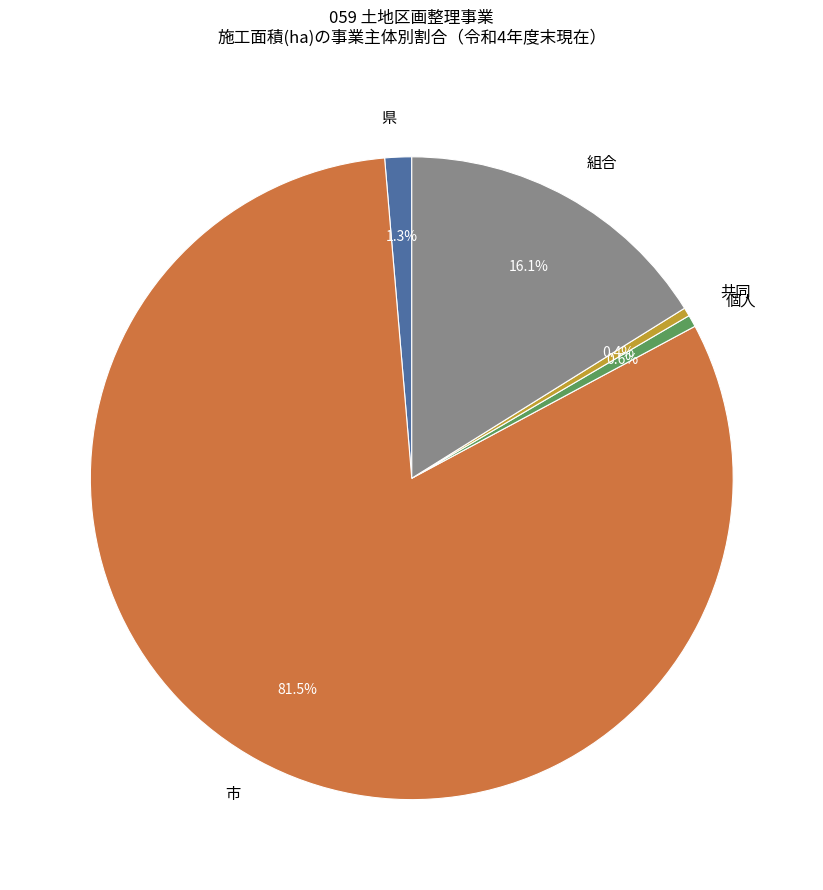

Between 共同 and 組合, which is larger?

組合